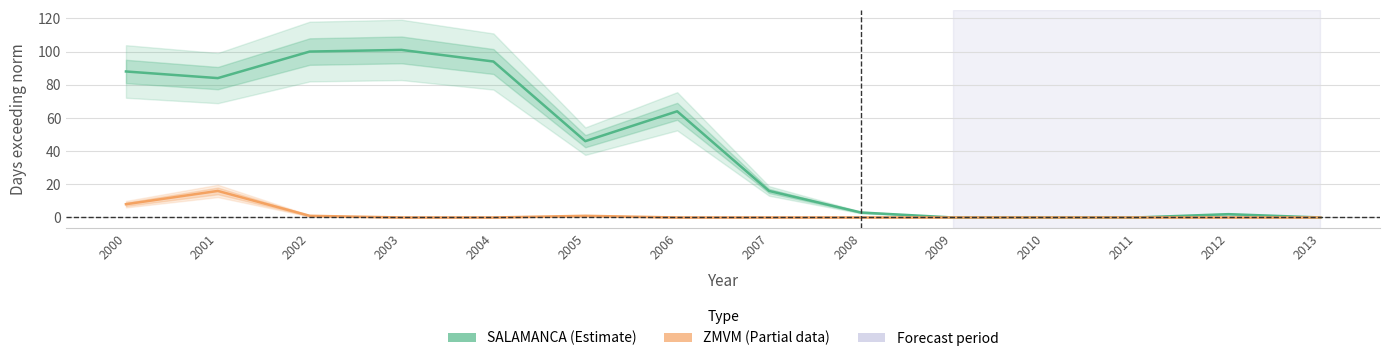

Rank the series by their average value, from lowest to highest.

ZMVM, SALAMANCA